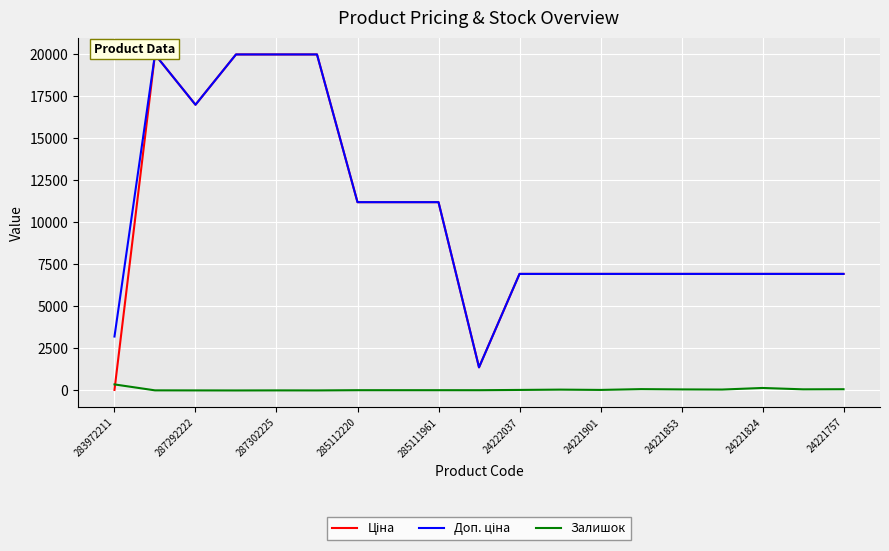

The Залишок series shows 33 at 24221901. True or false?

True